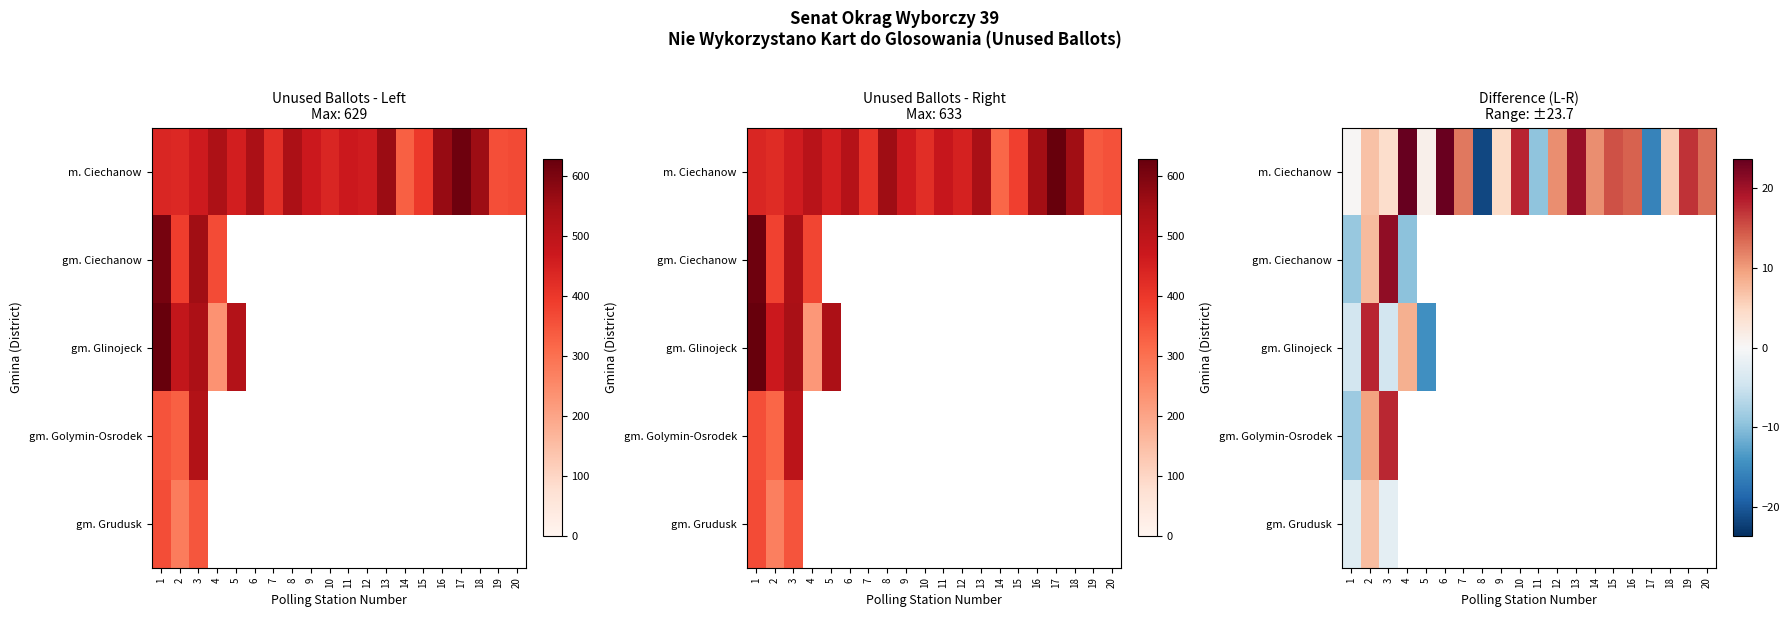

Is the value of row_4 at 11 greater than the value of row_0 at 4?

No